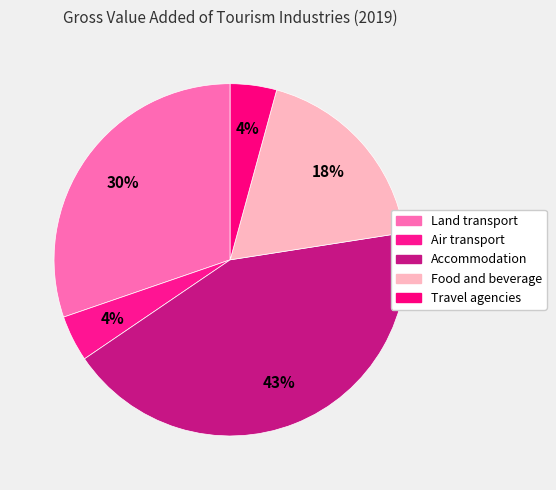

Which slice is the smallest?

Air transport